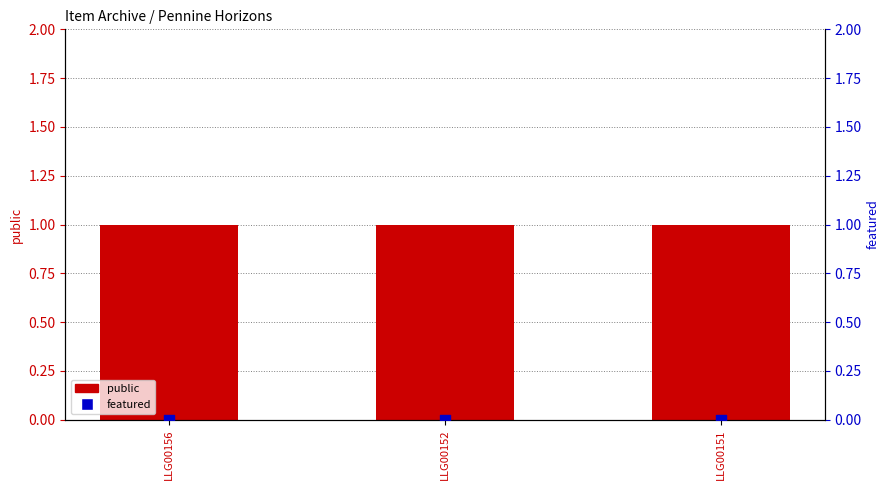

Which series reaches the minimum Y coordinate?

featured